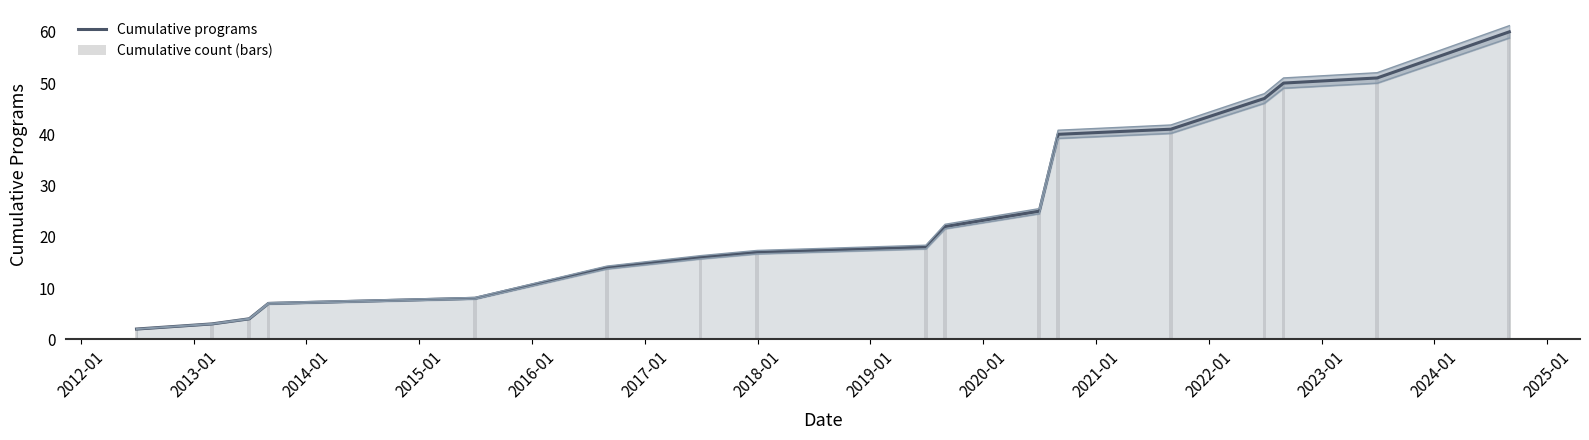

What is the difference between the second highest and second lowest values in the Cumulative count (bars) series?

48